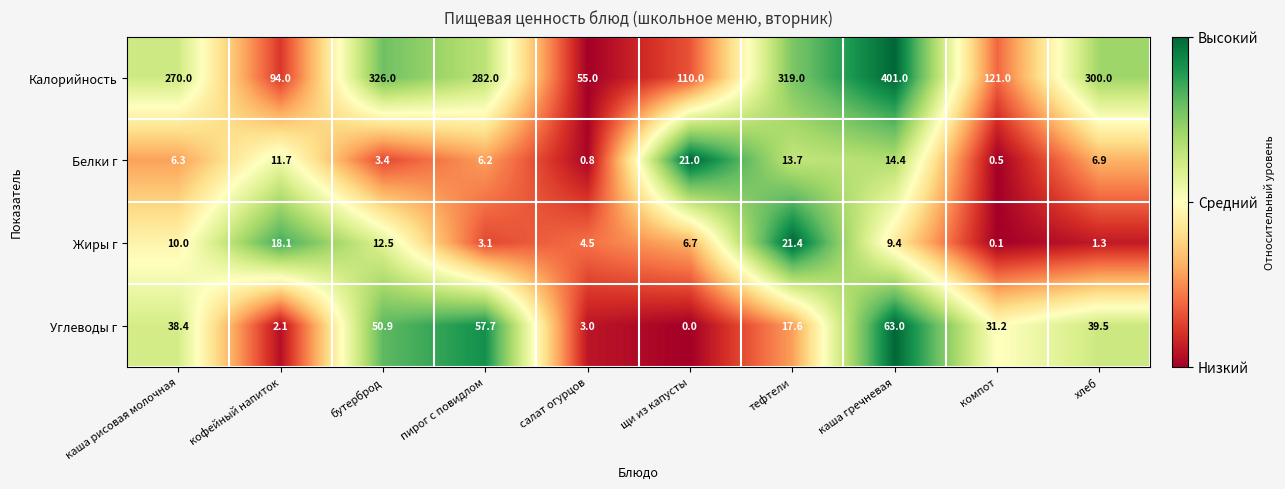

What is the difference between the Углеводы г values at хлеб and салат огурцов?

36.5